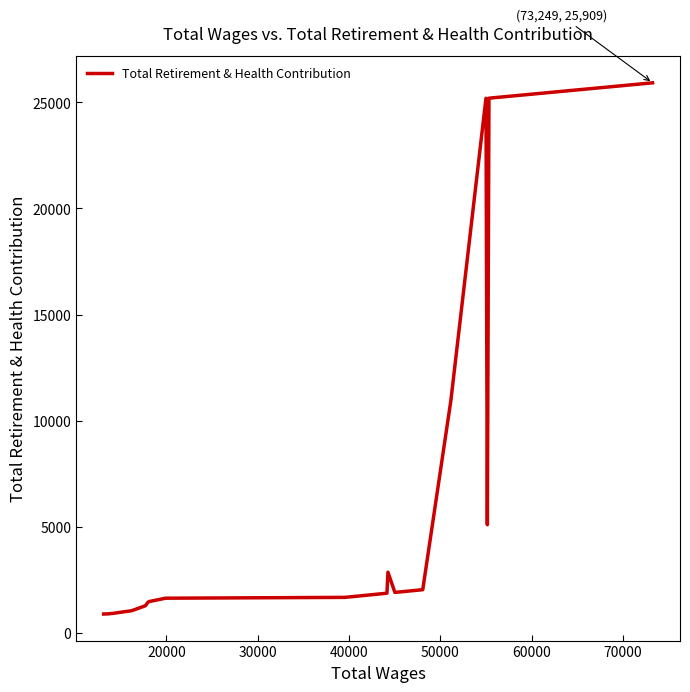

What is the difference between the maximum and minimum values?

25012